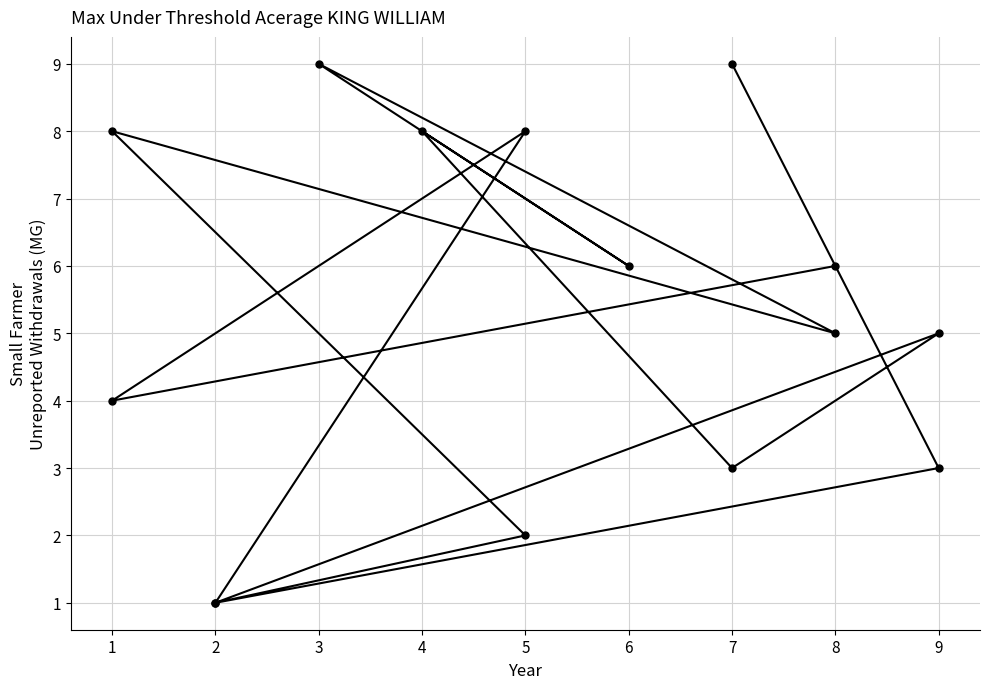

How many interior local valleys (lower than both neighbors) does the data have?

6